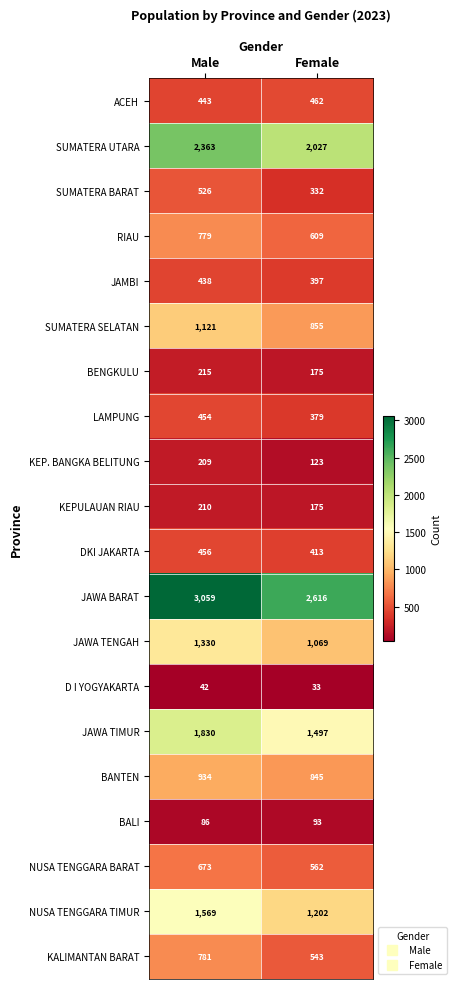

Is the value of KEP. BANGKA BELITUNG at Male greater than the value of JAWA TENGAH at Female?

No